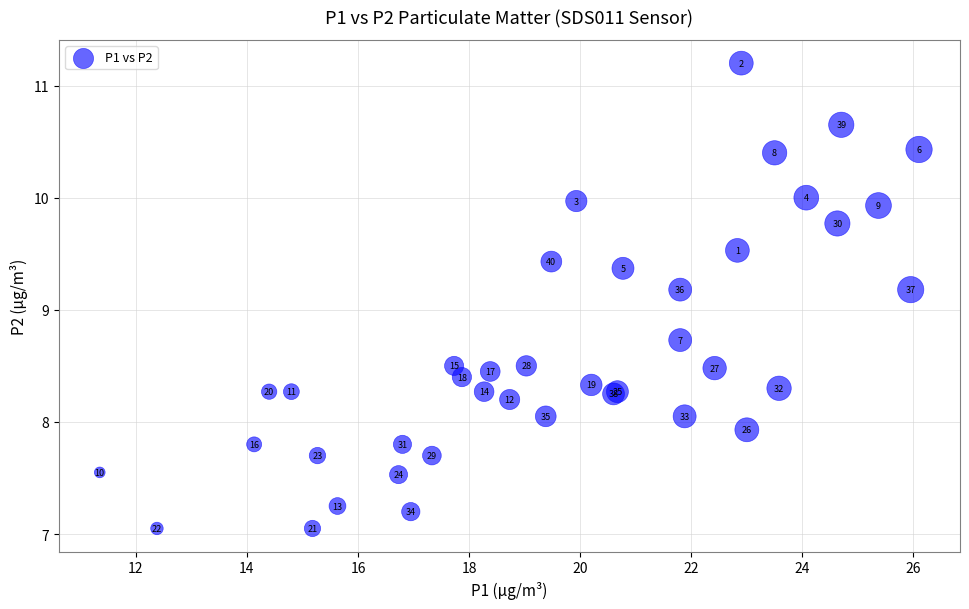

What Y value in the scatter plot is closest to 9?

9.2